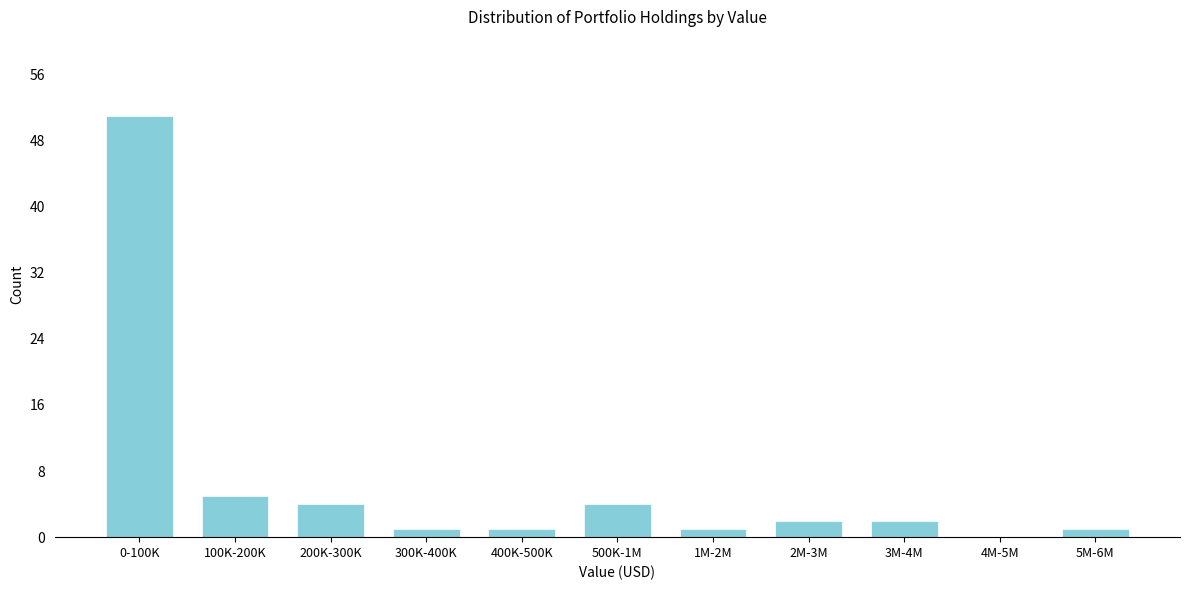

Reading left to right, transcribe all the data shown in this chart.

0-100K=51	100K-200K=5	200K-300K=4	300K-400K=1	400K-500K=1	500K-1M=4	1M-2M=1	2M-3M=2	3M-4M=2	4M-5M=0	5M-6M=1